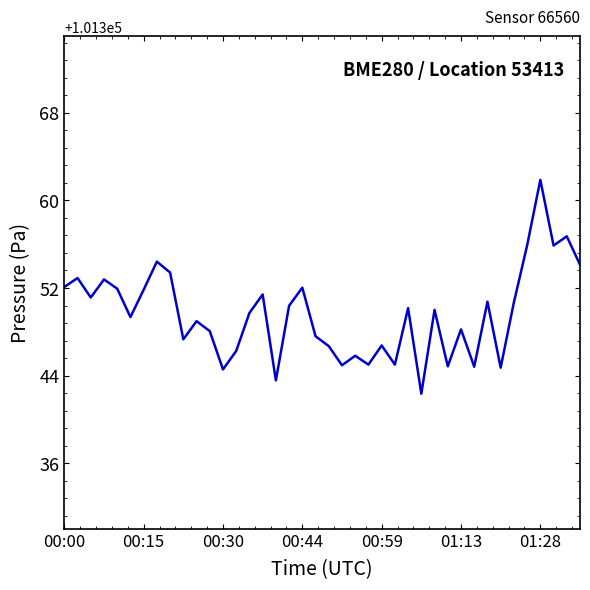

Does the chart display data point markers on the line(s)?

No